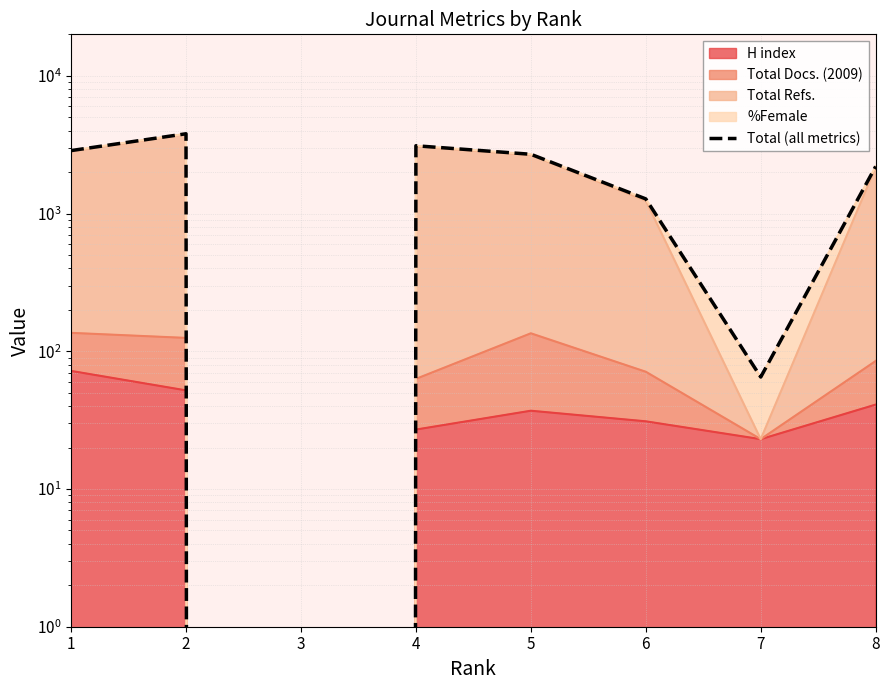

What is the value of the 7th point from the left?

65